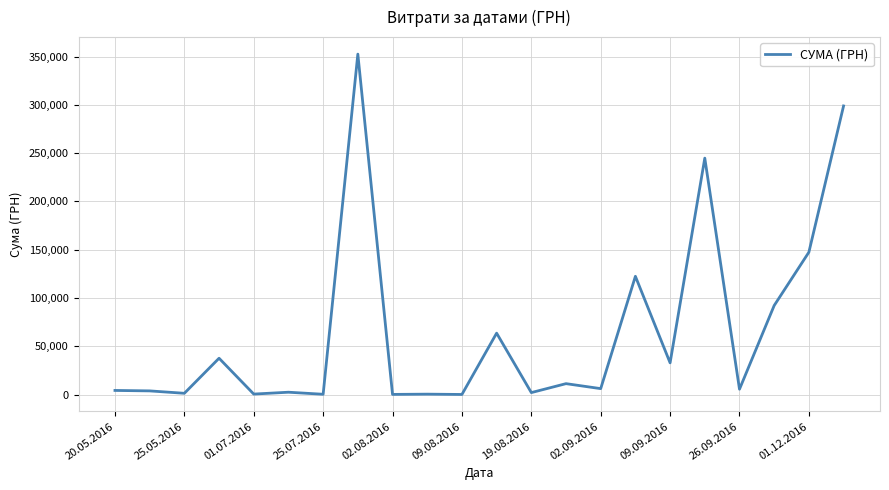

What is the greatest value displayed?

352459.9